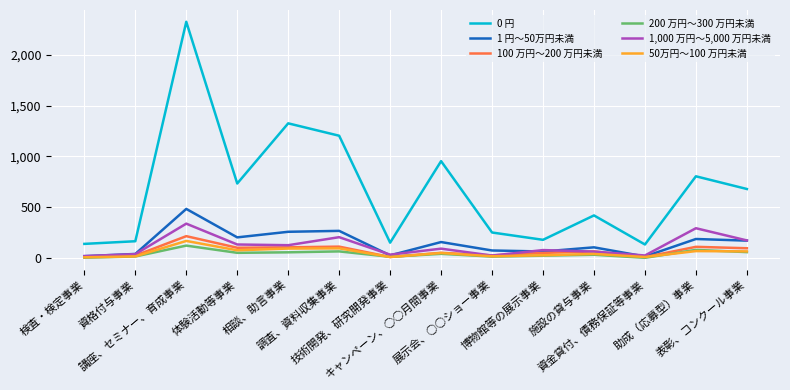

Which series has the largest total across all categories?

0 円